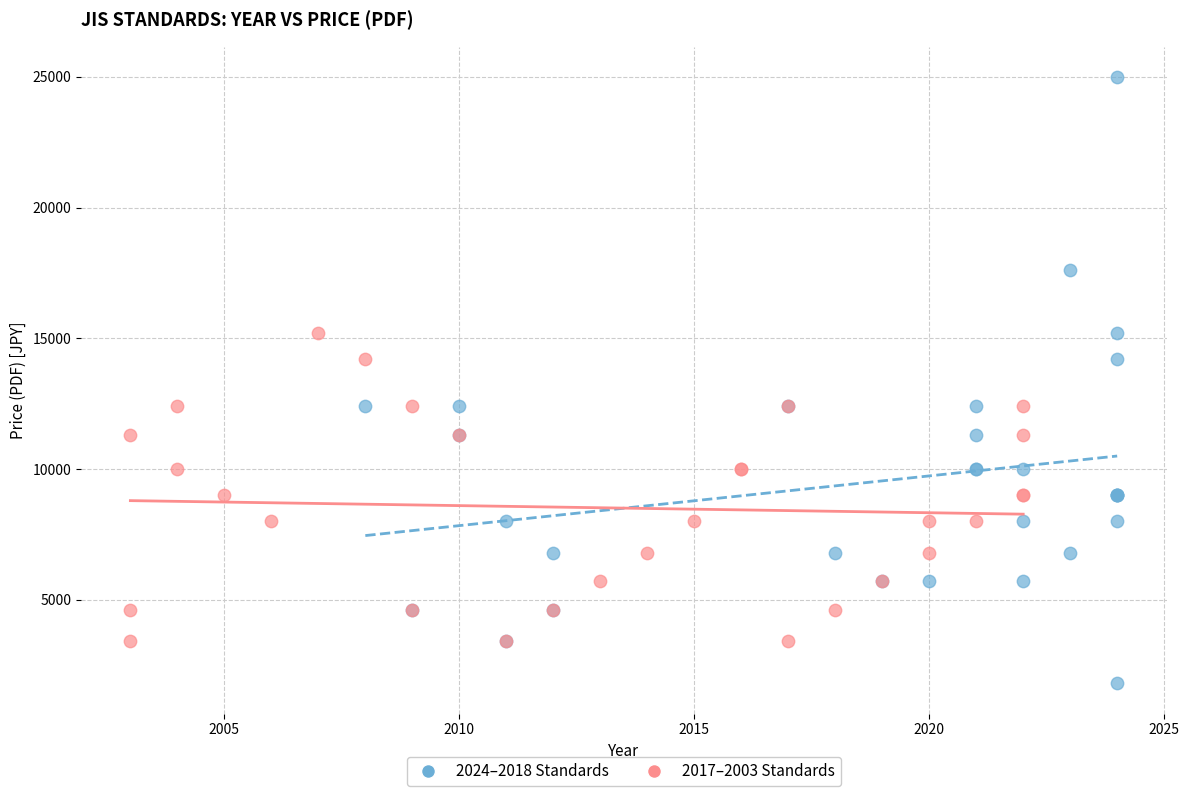

Which series contains the lowest Y value?

2024–2018 Standards